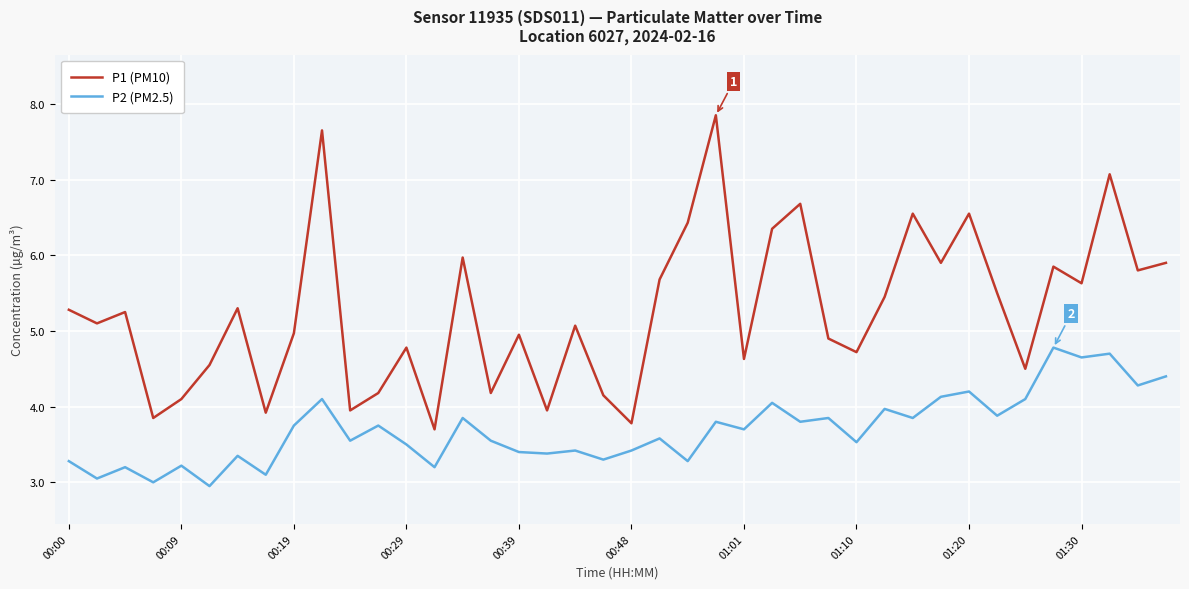

List the series in order of their peak value, lowest first.

P2 (PM2.5), P1 (PM10)